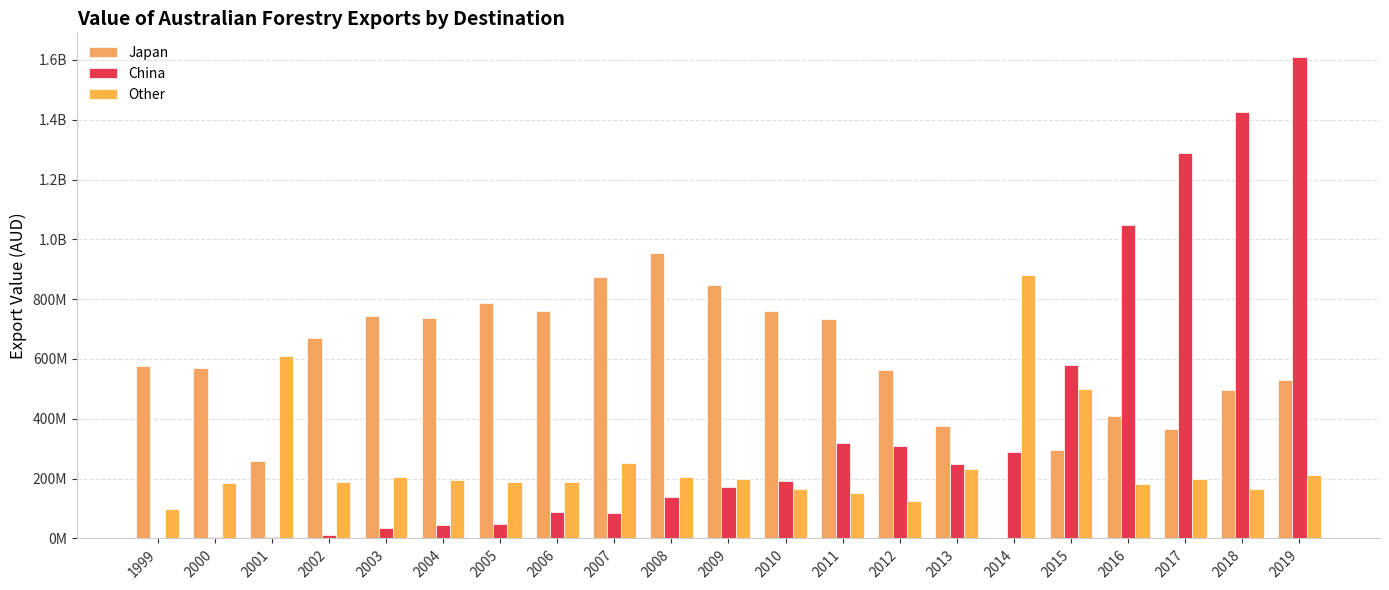

Rank the series by their average value, from highest to lowest.

Japan, China, Other